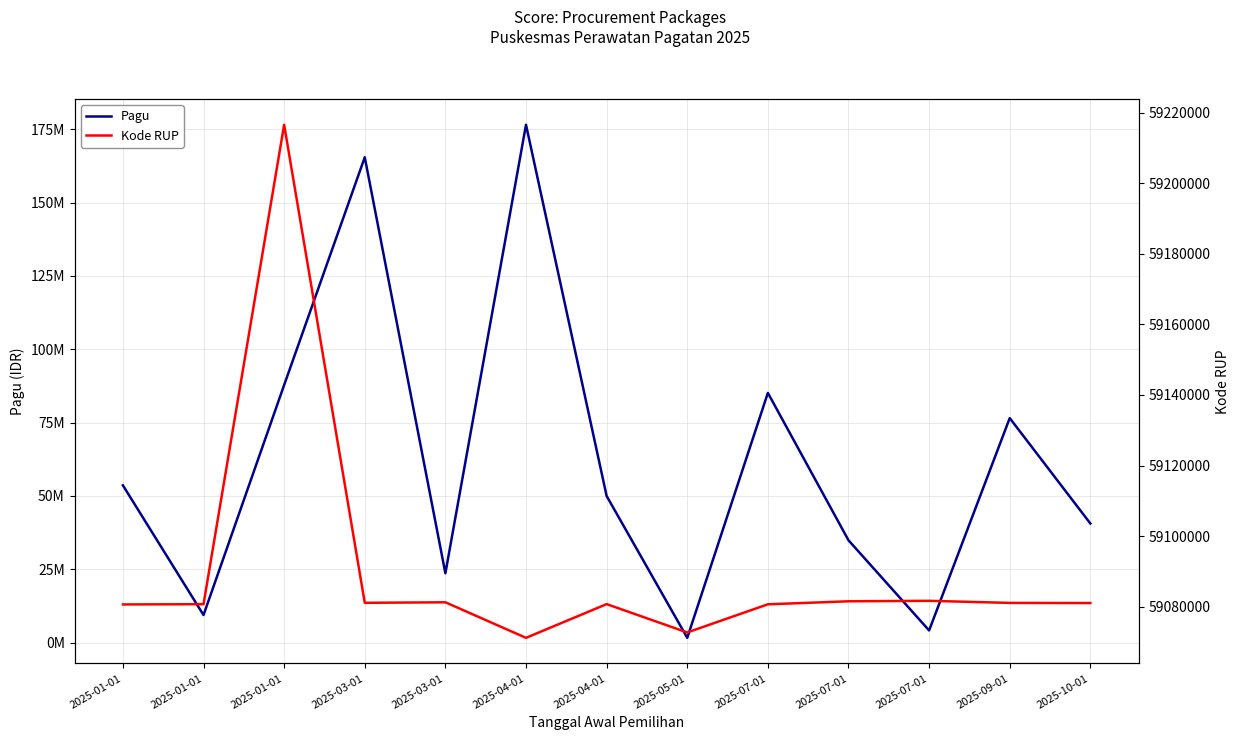

Between 2025-05-01 and 2025-07-01, which series saw the biggest shift?

Pagu